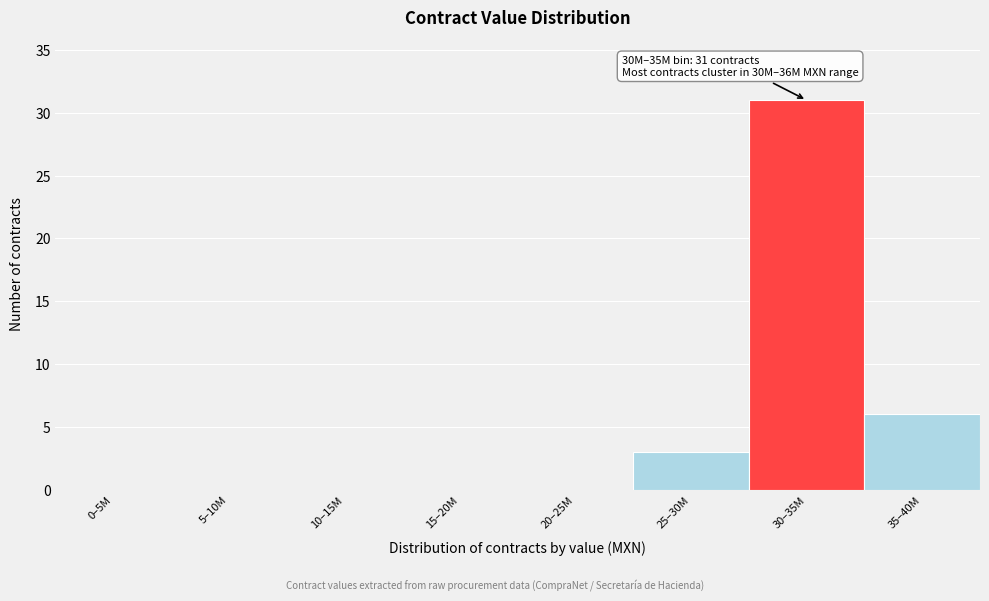

Reading left to right, transcribe all the data shown in this chart.

0–5M=0	5–10M=0	10–15M=0	15–20M=0	20–25M=0	25–30M=3	30–35M=31	35–40M=6